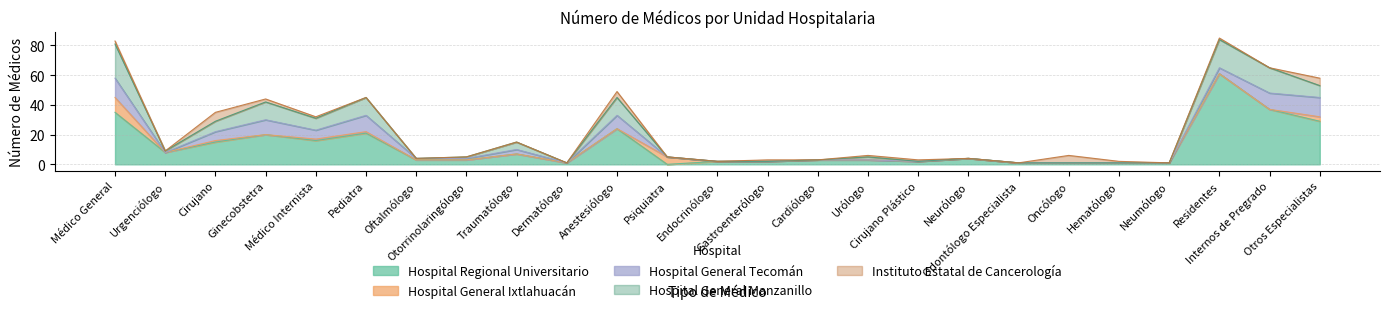

What is the sum of all Hospital General Ixtlahuacán values?

21